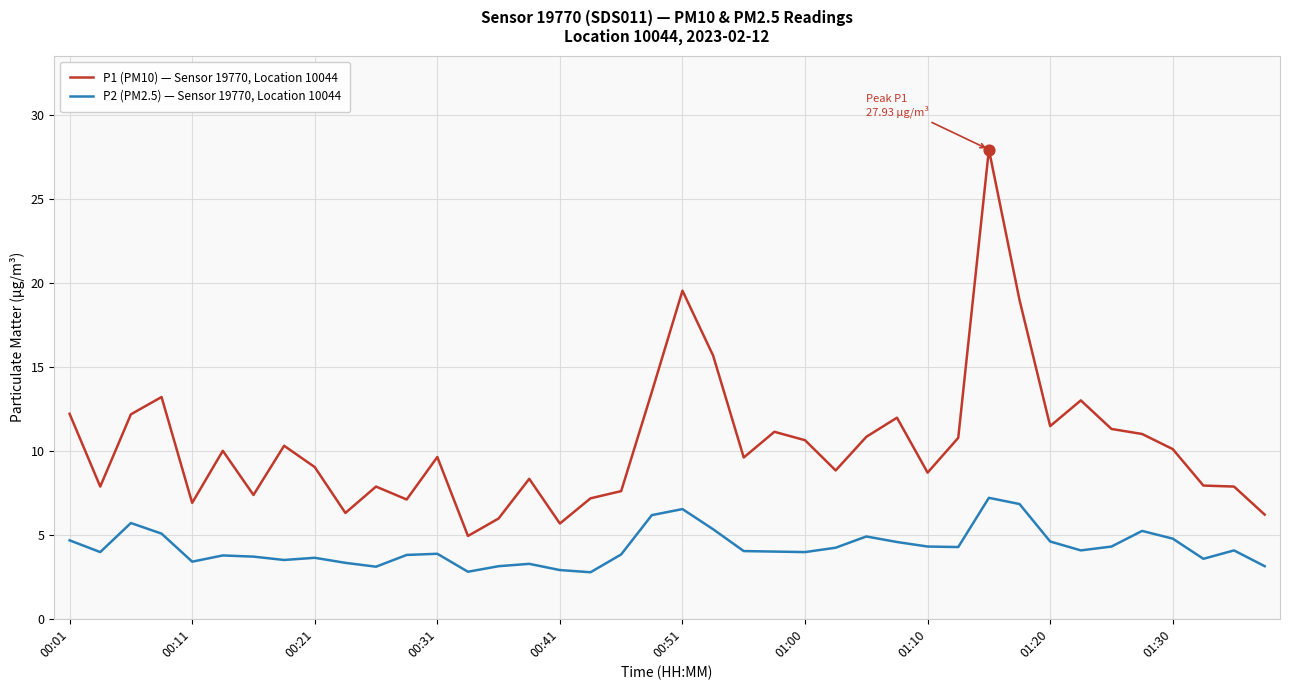

Which series has the largest range (max minus min)?

P1 (PM10) — Sensor 19770, Location 10044